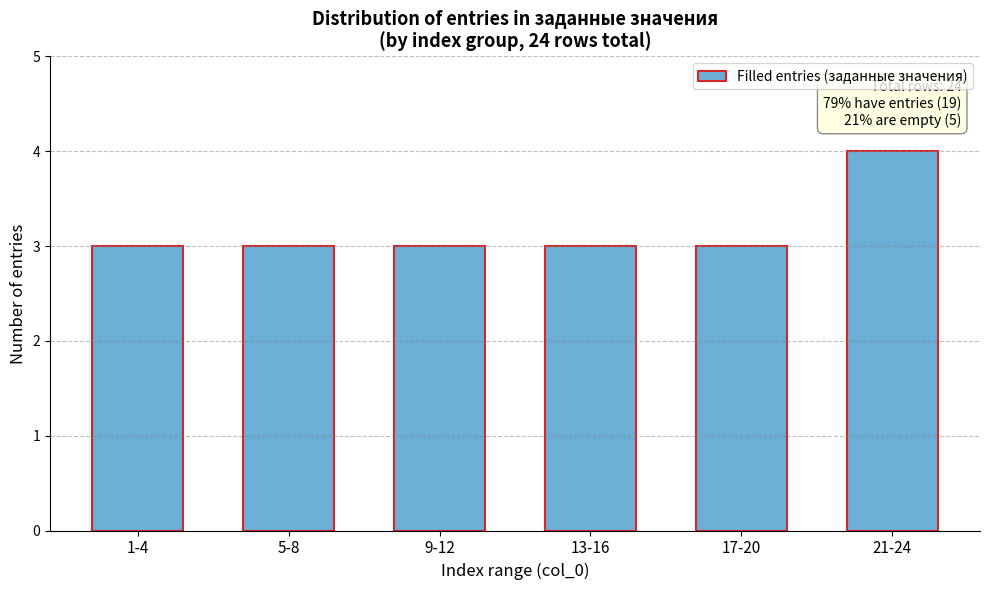

Reading left to right, transcribe all the data shown in this chart.

1-4=3	5-8=3	9-12=3	13-16=3	17-20=3	21-24=4